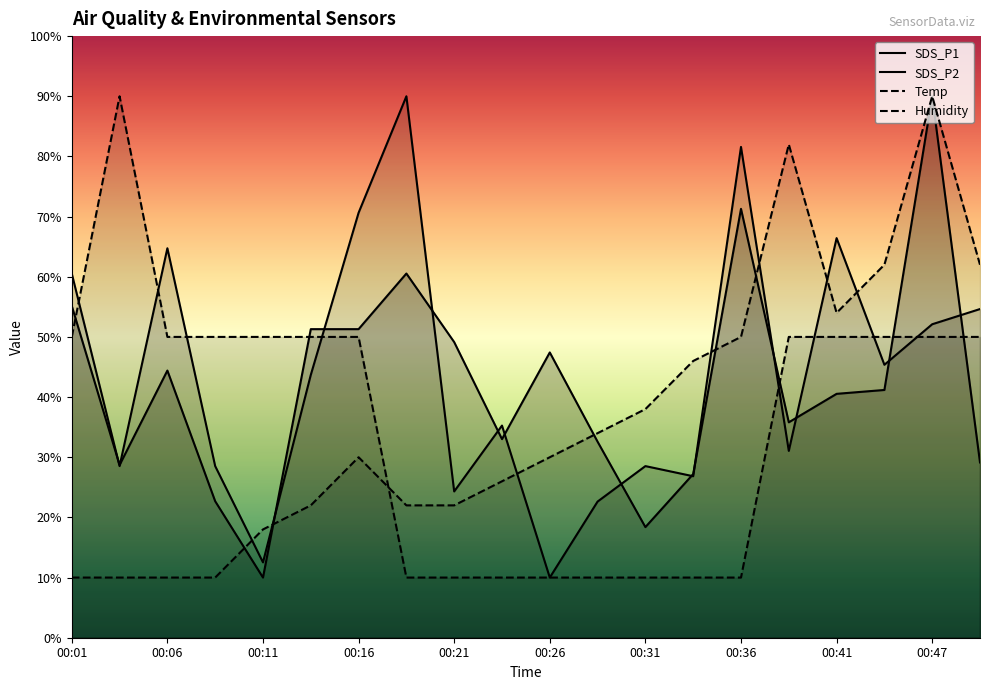

Rank the series by their maximum value, from highest to lowest.

SDS_P1, SDS_P2, Temp, Humidity